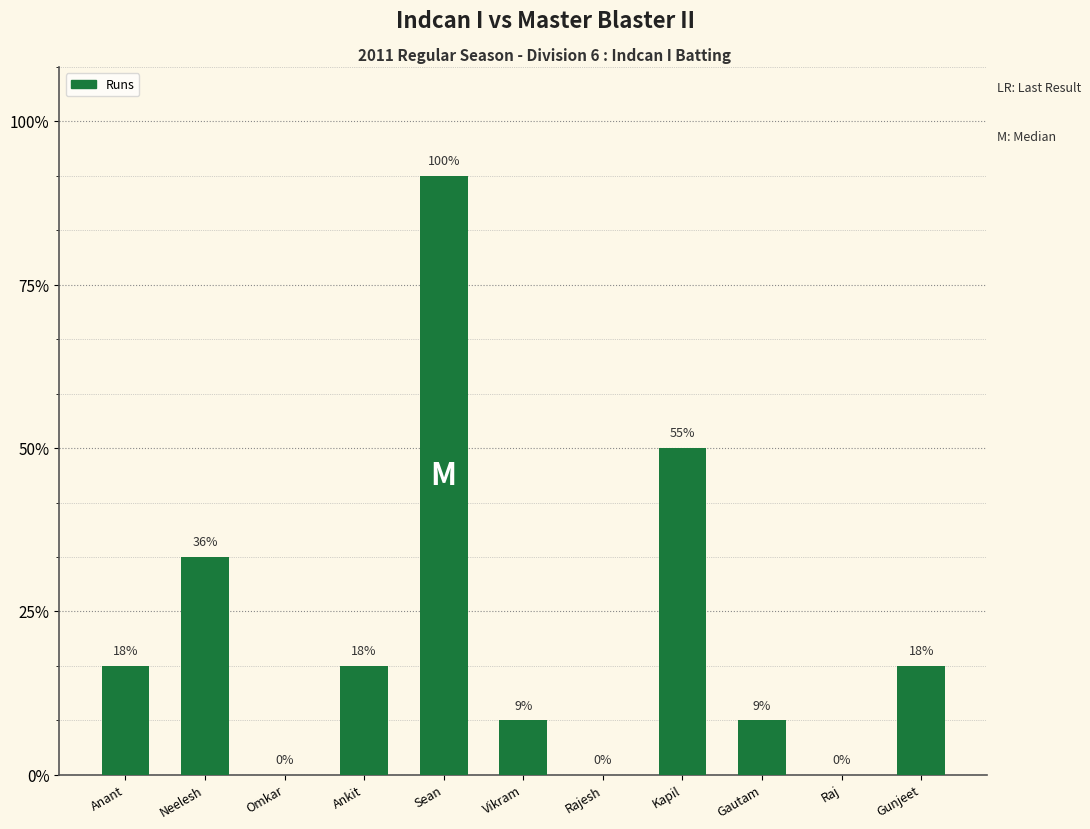

Are the bars horizontal?

No